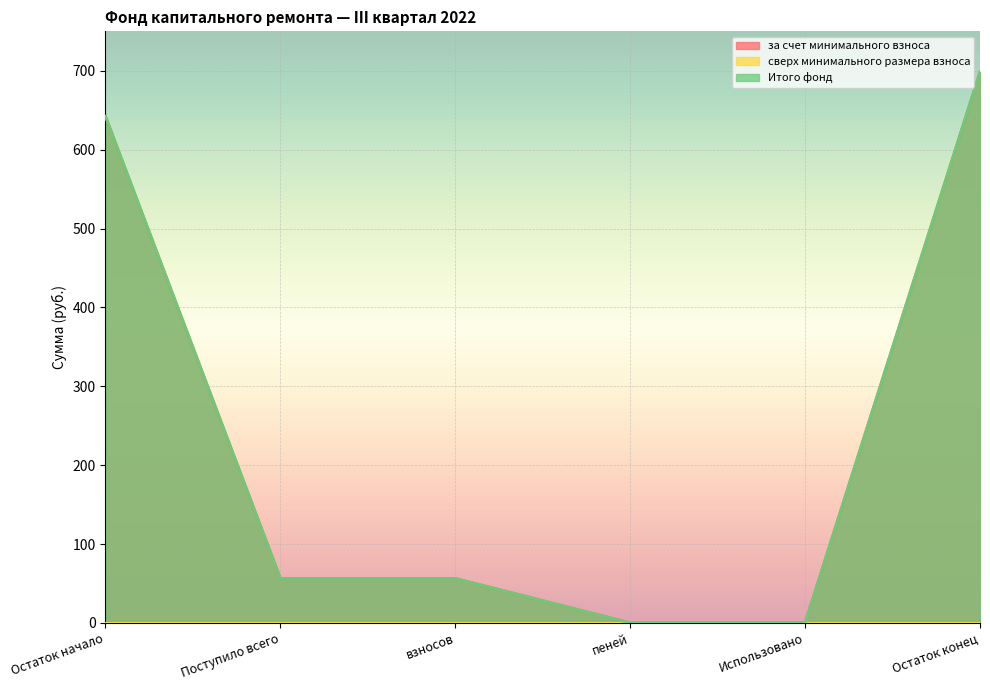

What position from the right is Остаток конец?

1